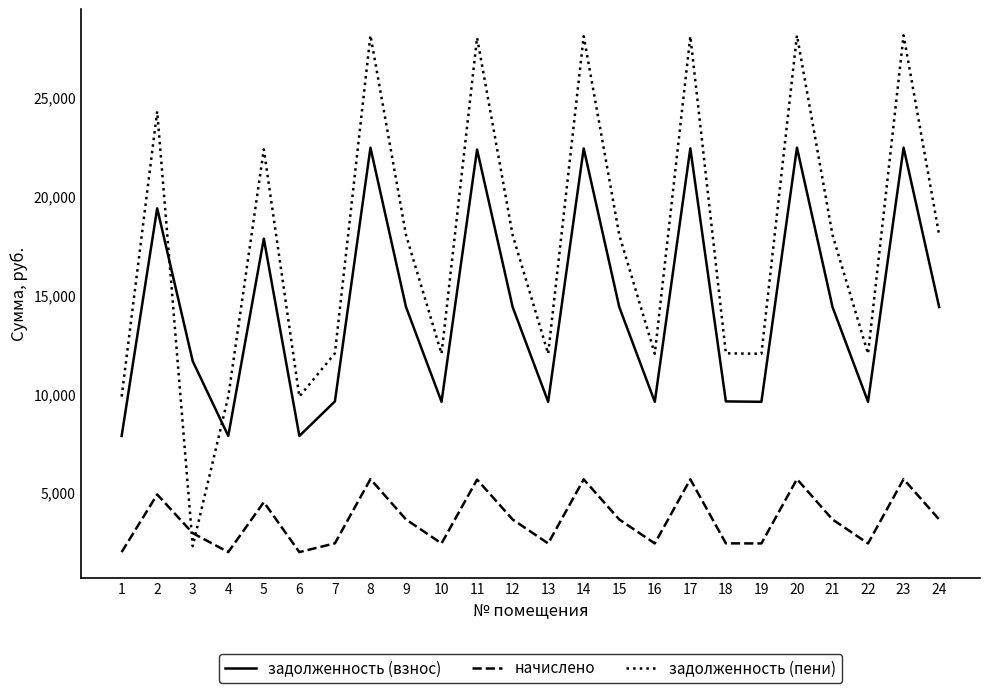

True or false: задолженность (взнос) has a value of 35129.0 at 23.

False